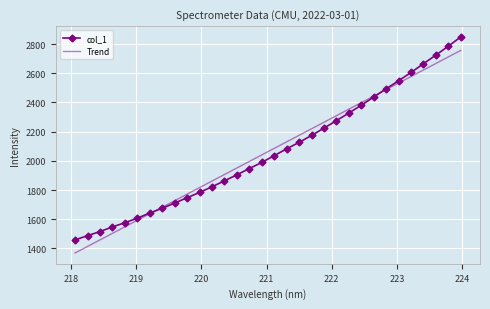

What is the maximum value for col_1?

2849.2